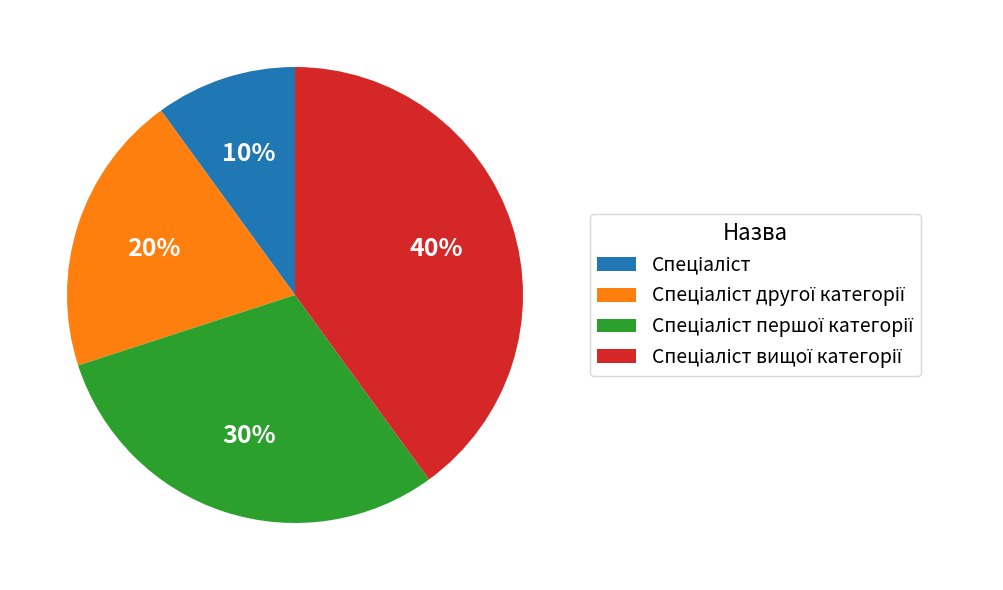

To the nearest percent, what is the average slice percentage?

25%